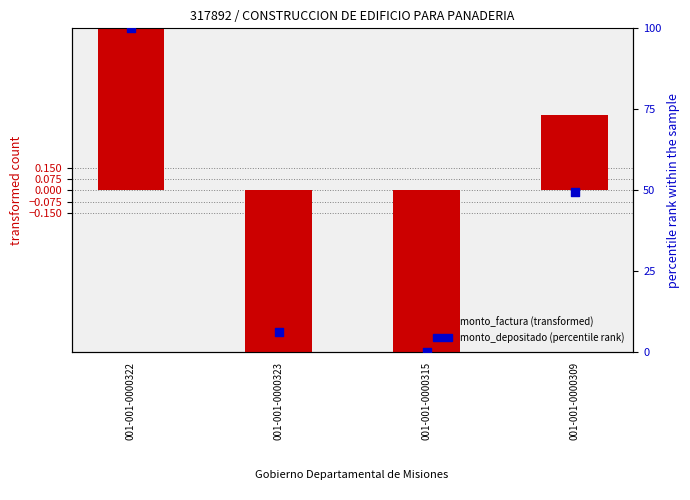

What are all the series names shown in the legend?

monto_factura (transformed), monto_depositado (percentile rank)